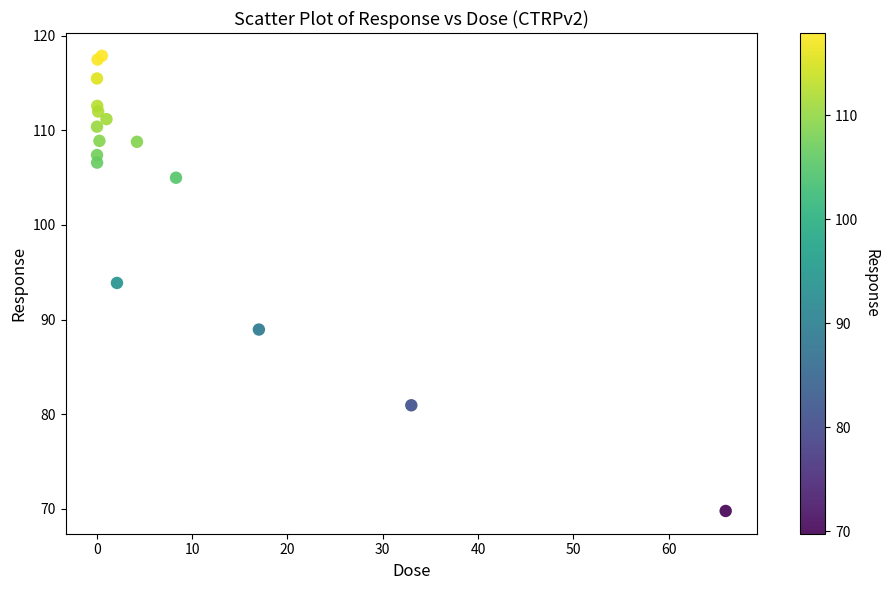

What Y value in the scatter plot is closest to 93?

93.9